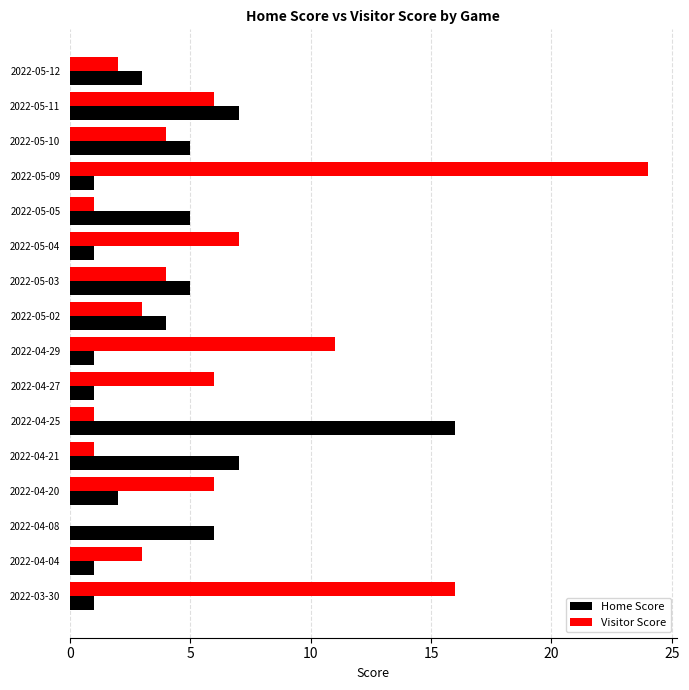

True or false: Visitor Score has a value of 4 at 2022-05-10.

True